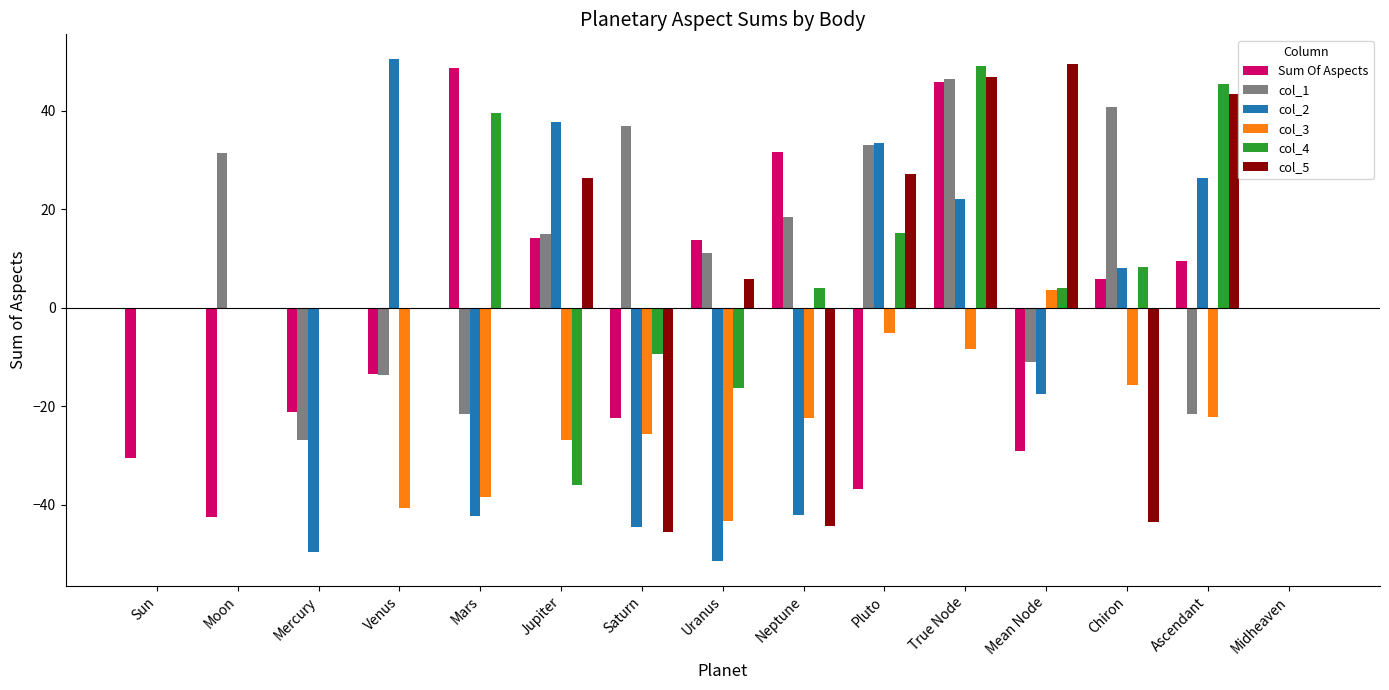

How many bars are there in total?

90